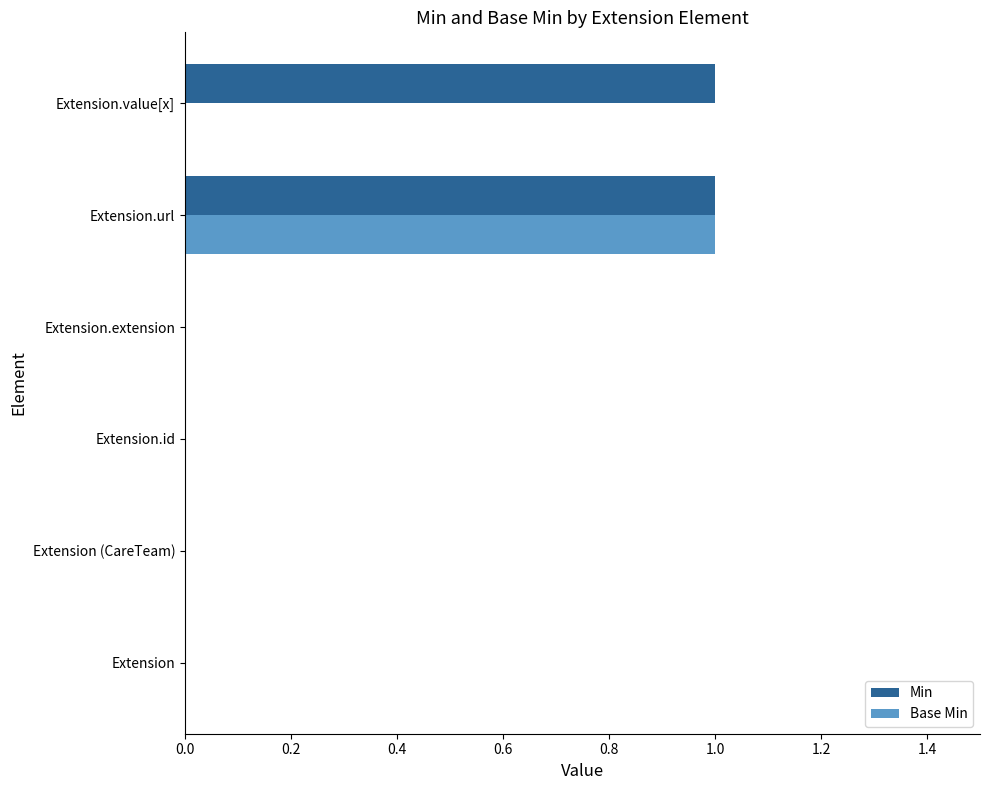

Is it true that Base Min equals 0 at Extension.url?

False